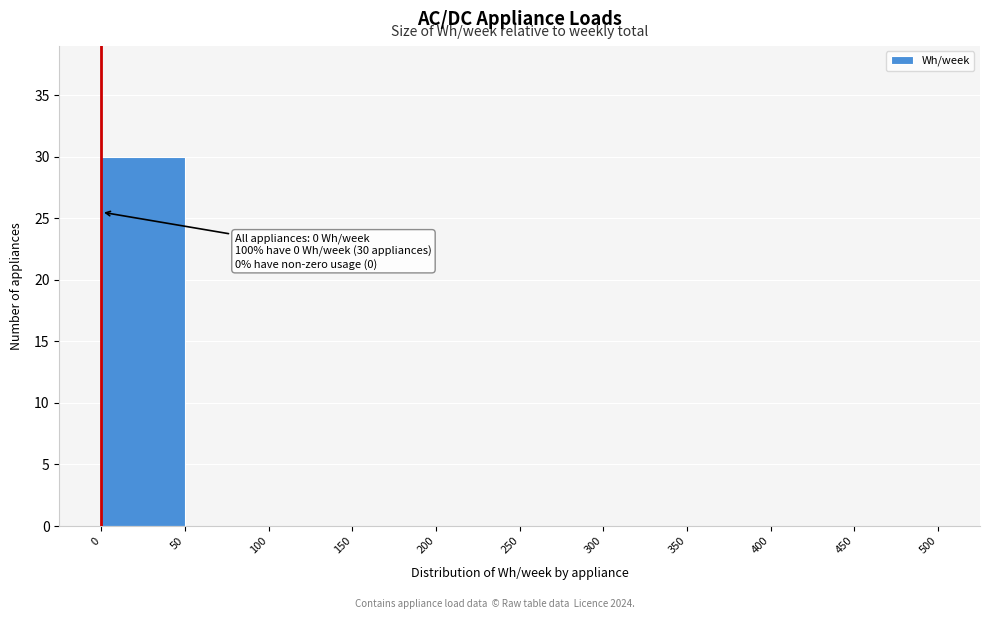

Over which range of the x-axis is the bar tallest?

0 to 50